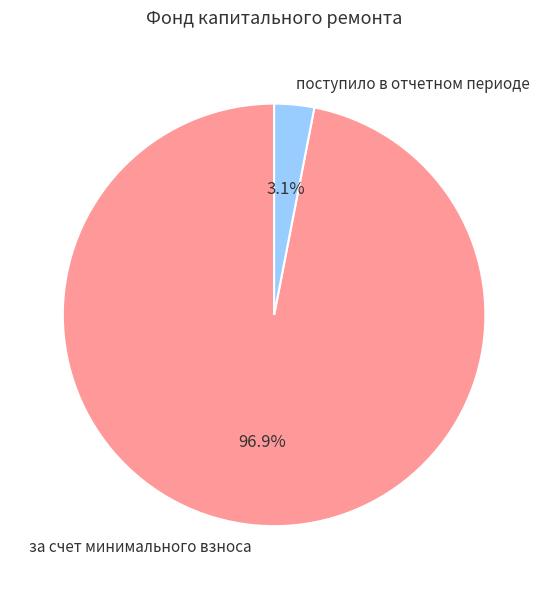

To the nearest percent, what is the difference between the поступило в отчетном периоде and за счет минимального взноса slice percentages?

94%